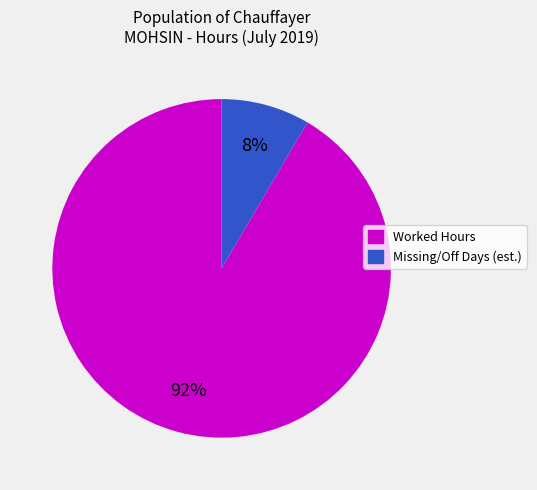

Is there a majority slice in this chart?

Yes